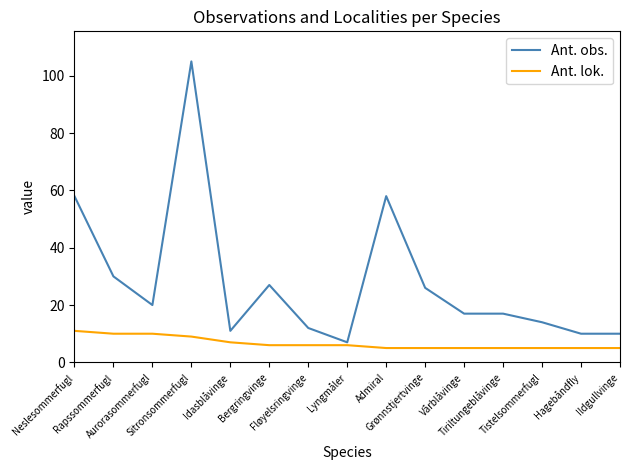

Does the chart have visible grid lines?

No